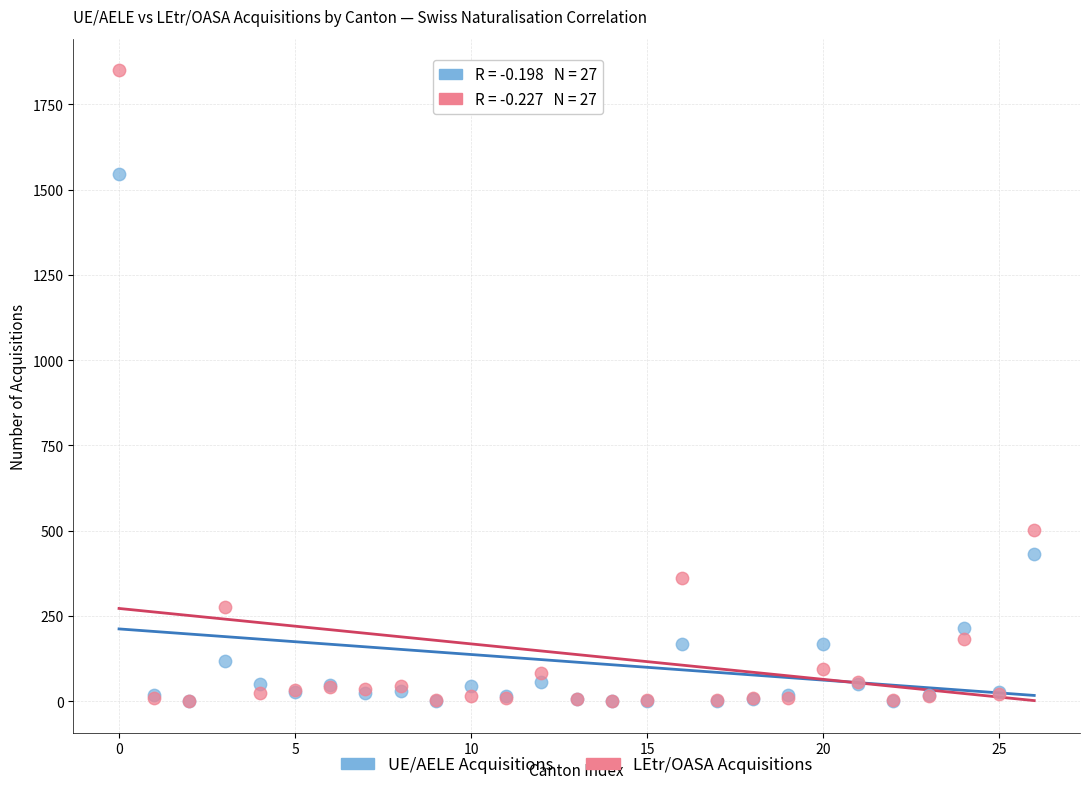

In the UE/AELE Acquisitions series, what Y value is closest to 774?

433